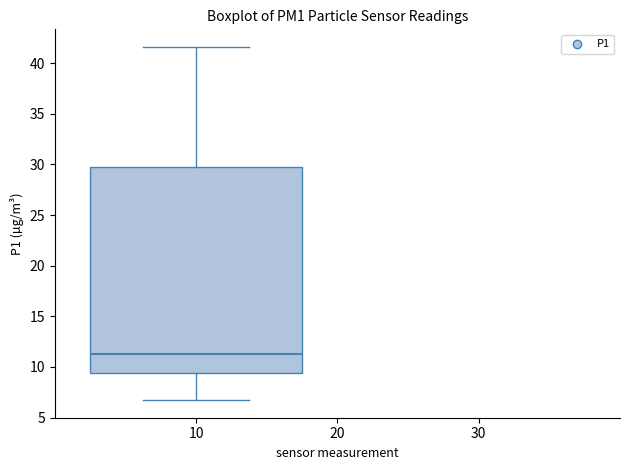

Where does the lower whisker of the box at x = 10 end on the y-axis? The values are not printed on the chart, so give them approximately, as read against the axis.

6.5